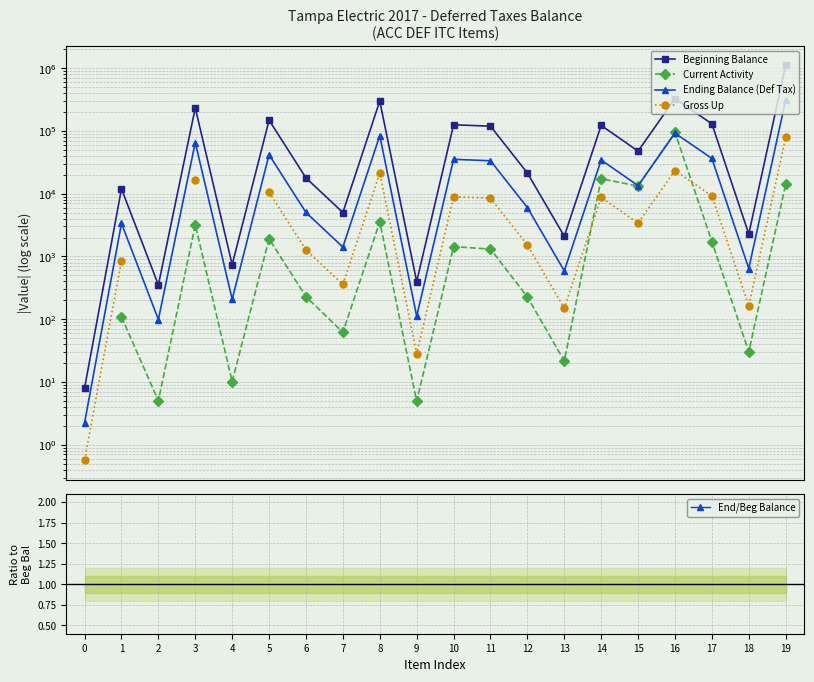

At which category is the sum across all series the highest?

19